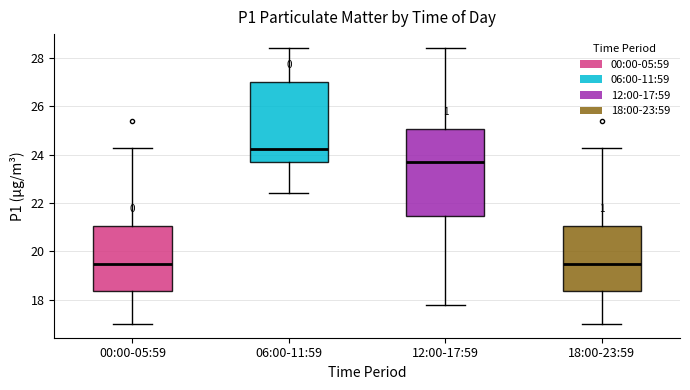

Which box's median line is the highest?

06:00-11:59